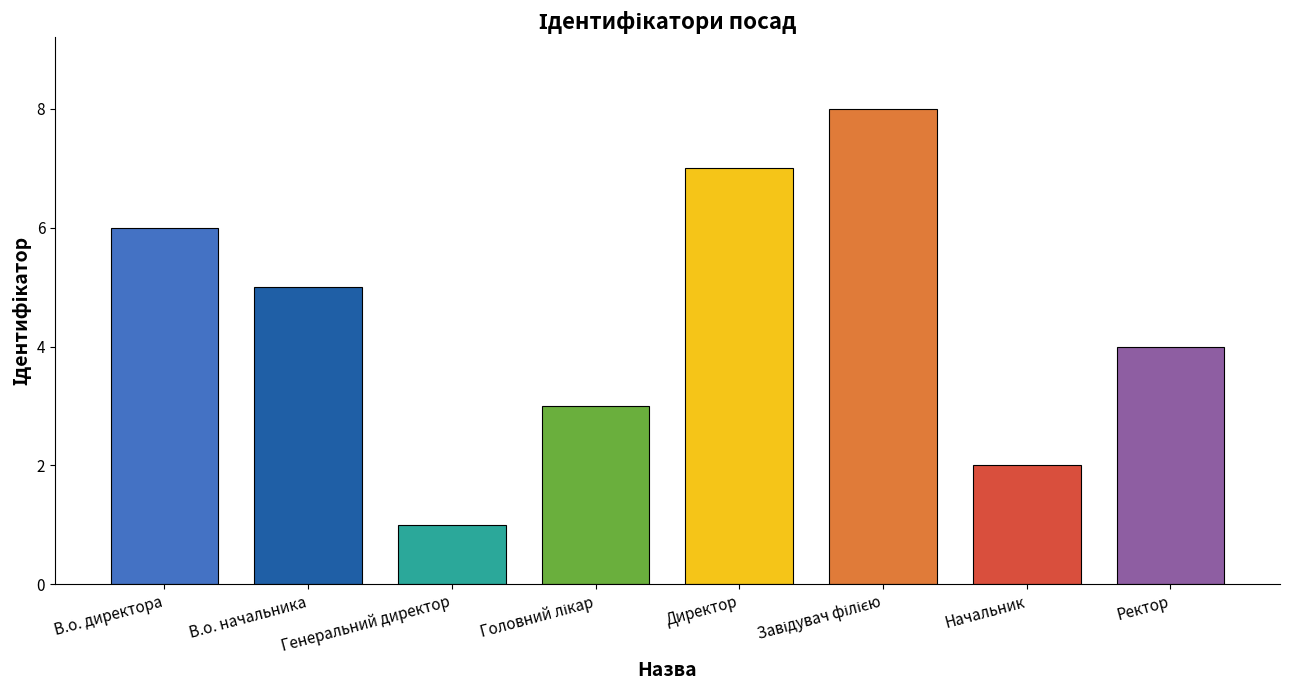

Count the values in the range 3 to 7.

5